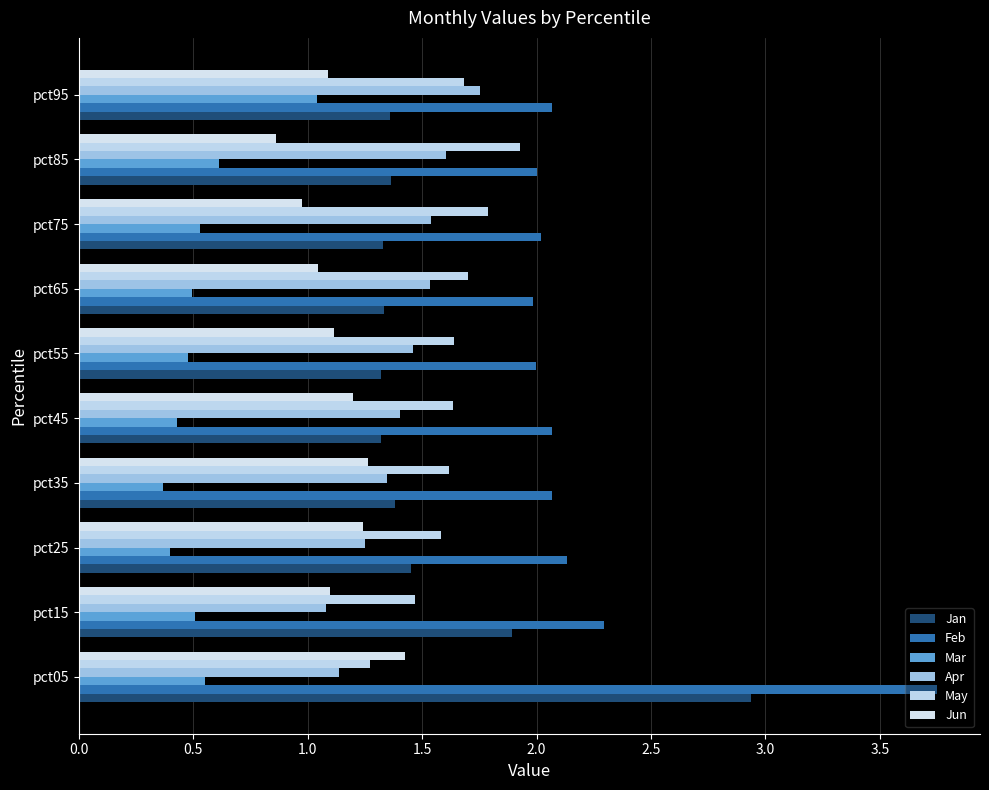

List the series in order of their peak value, highest first.

Feb, Jan, May, Apr, Jun, Mar